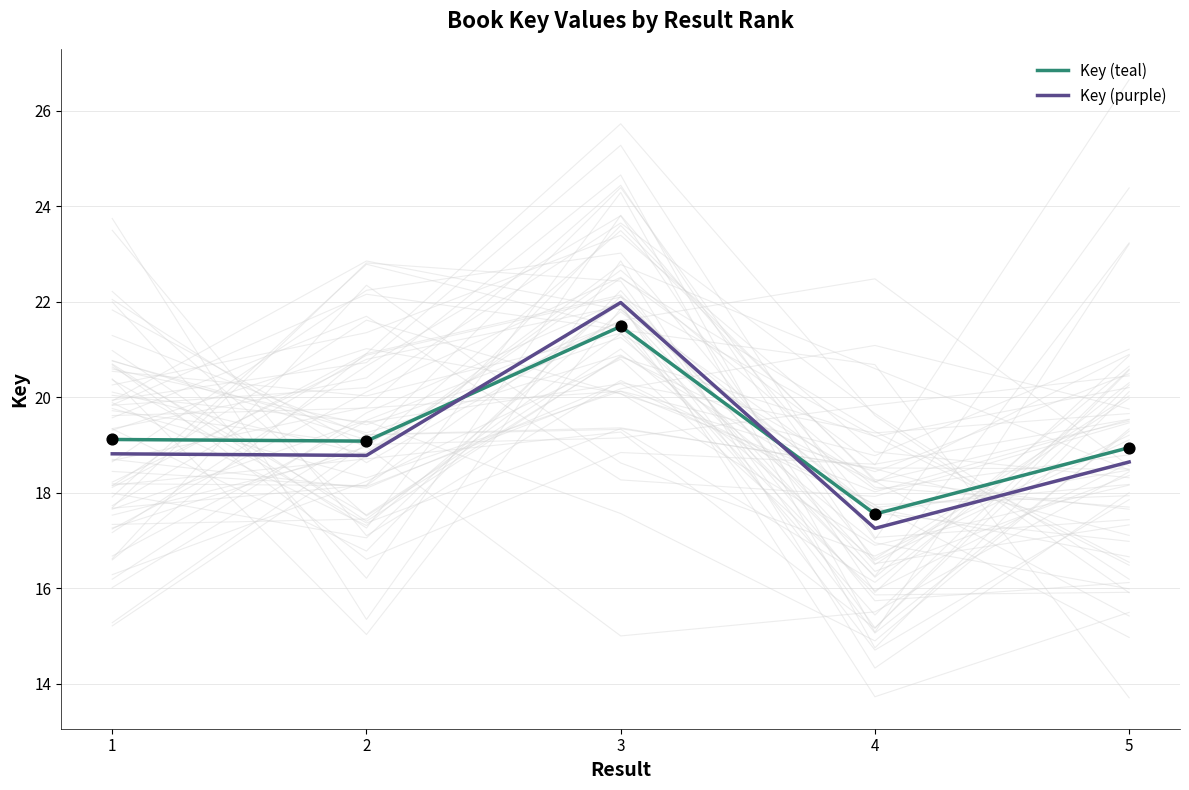

At how many categories does at least one series exceed 18?

4